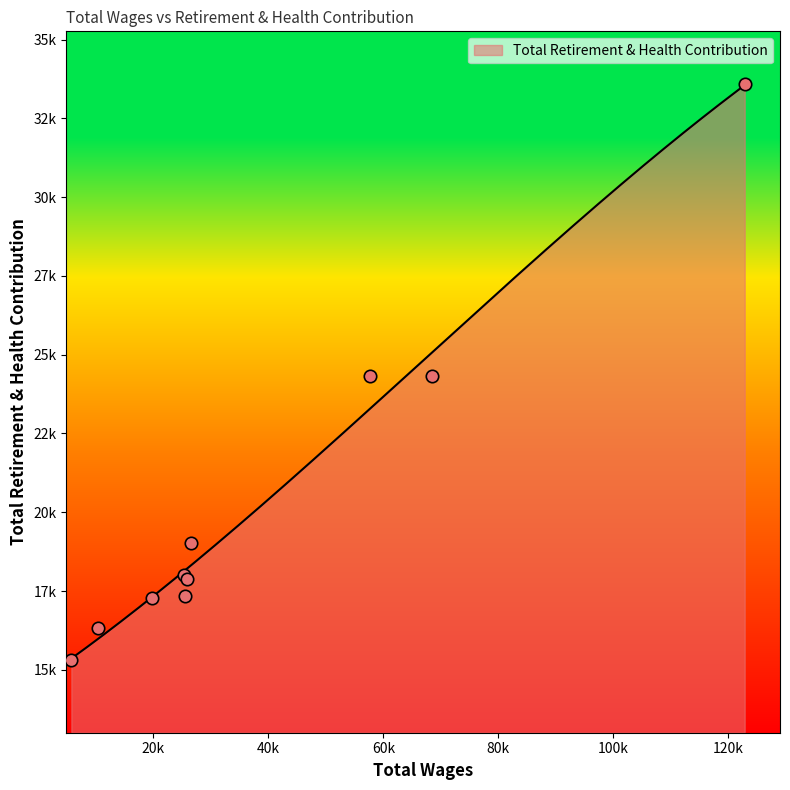

What is the ratio of the value at 68542.0 to the value at 122850.0?

0.7